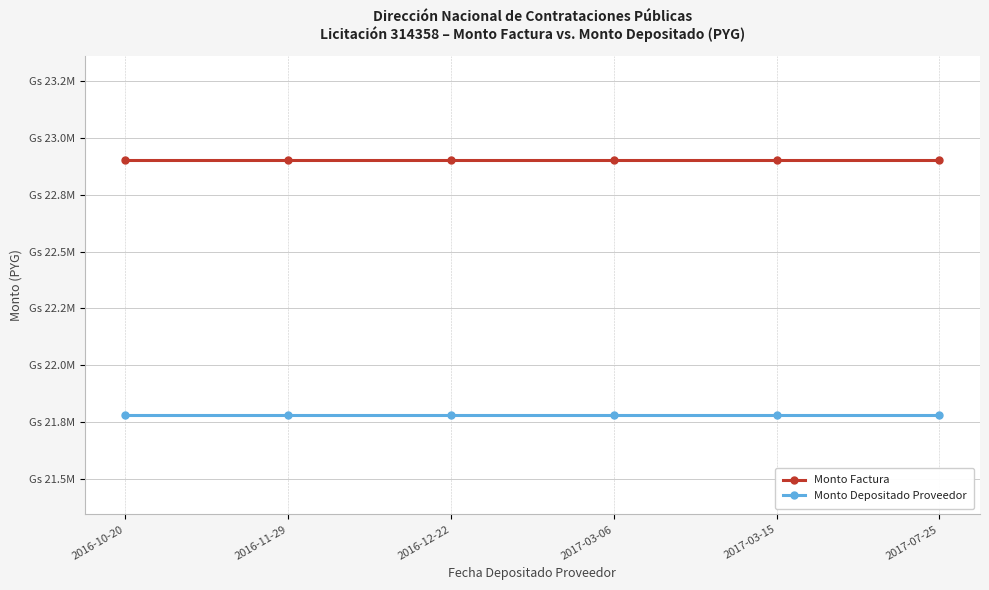

What is the value of the Monto Factura point at the 6th from the left?

22902192